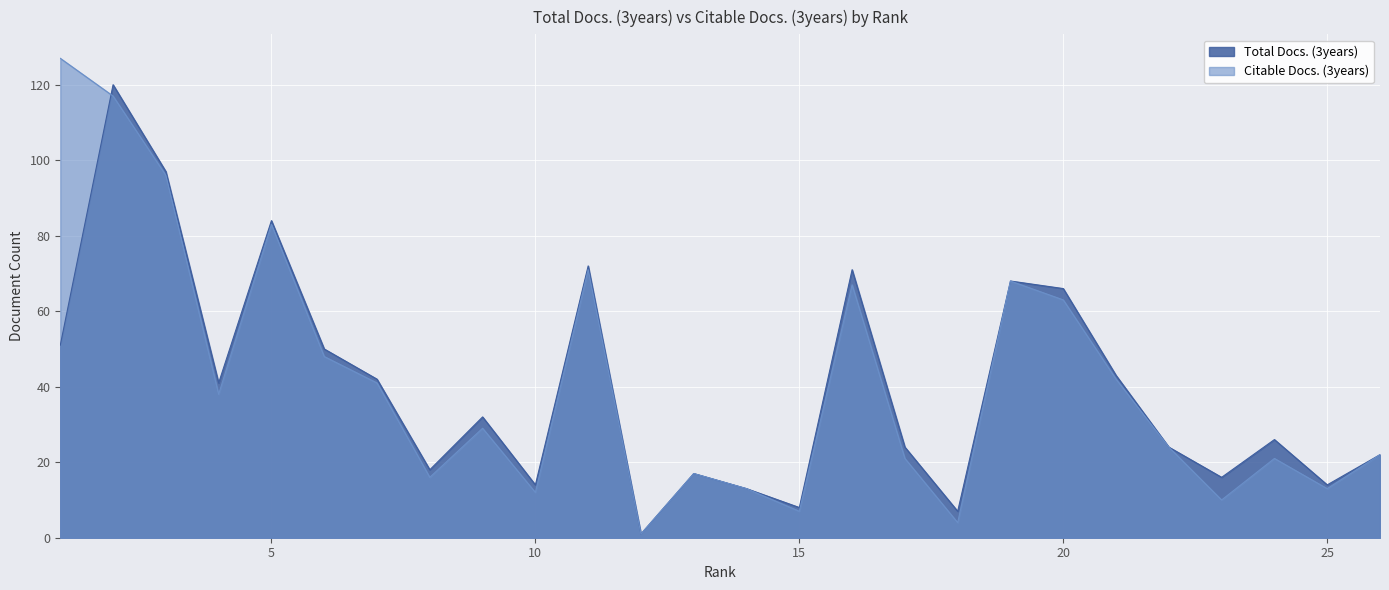

Does the chart display data point markers on the line(s)?

No